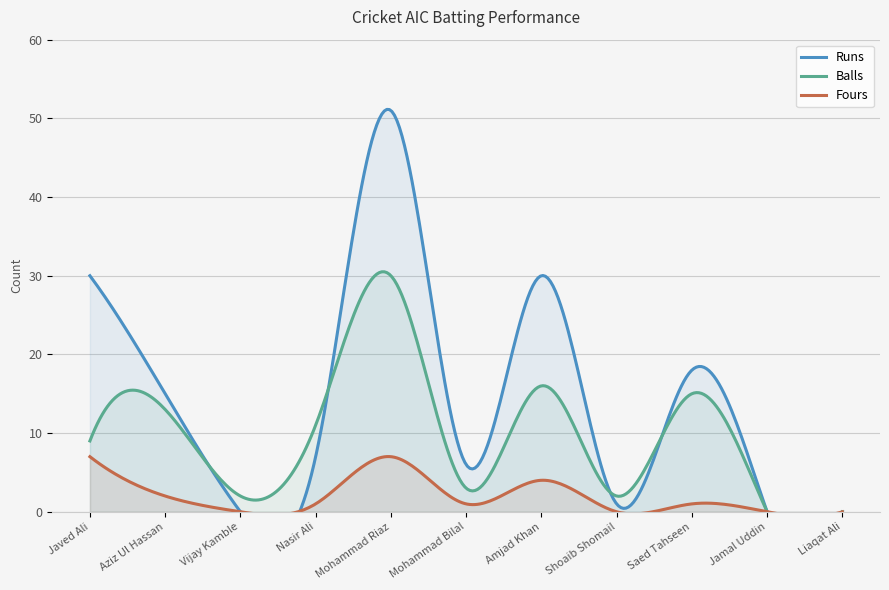

Rank the series by their maximum value, from highest to lowest.

Runs, Balls, Fours